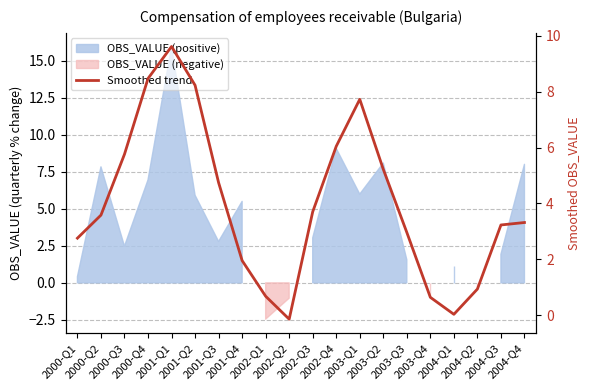

What is the difference between the maximum and minimum values?

9.8